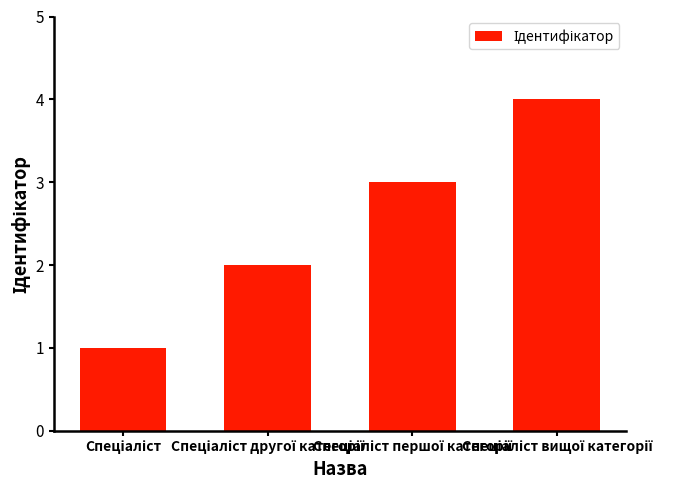

Are the bars grouped side by side (vs. stacked)?

No